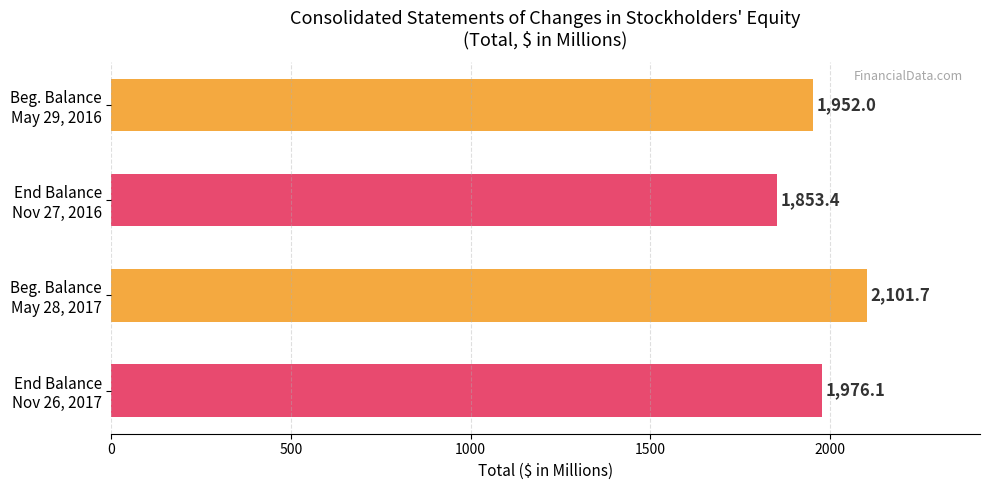

Reading top to bottom, transcribe all the data shown in this chart.

1952.0	1853.4	2101.7	1976.1